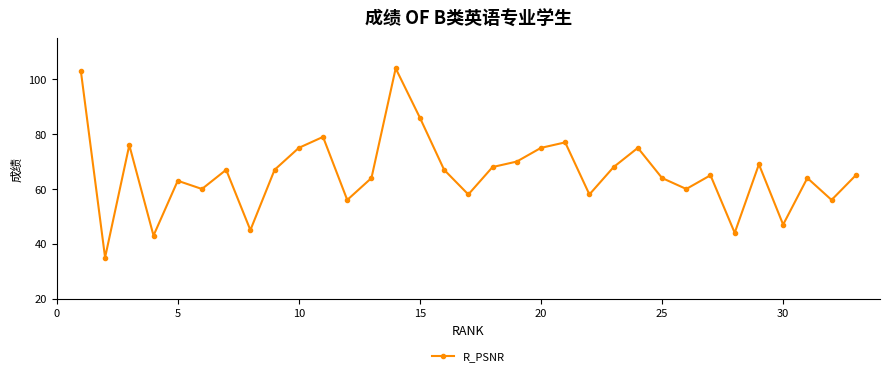

How many interior local peaks (higher than both neighbors) does the data have?

10